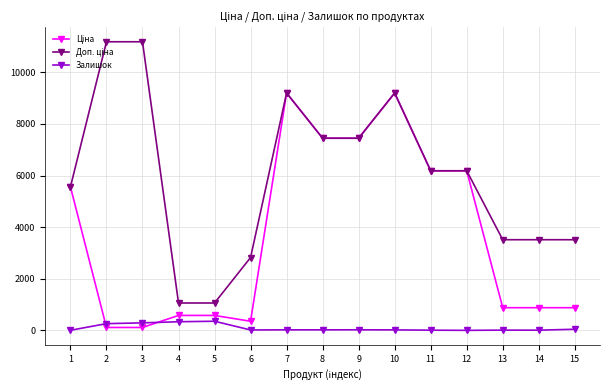

What is the greatest value displayed?

11182.0